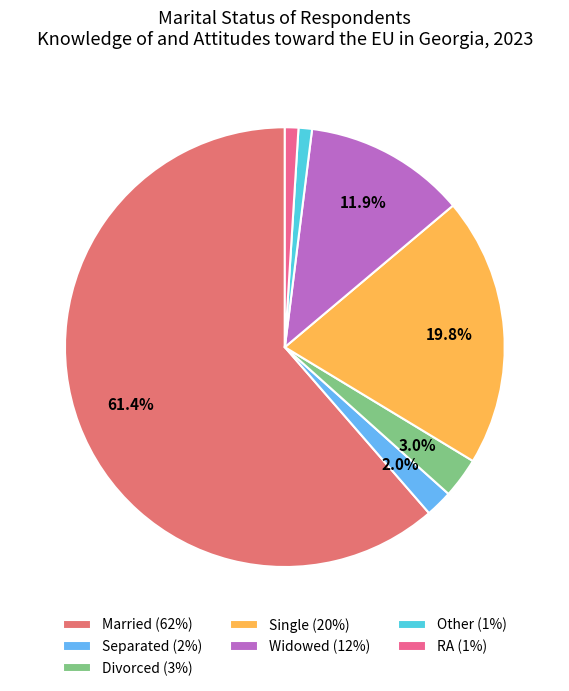

To the nearest percent, what is the average slice percentage?

14%